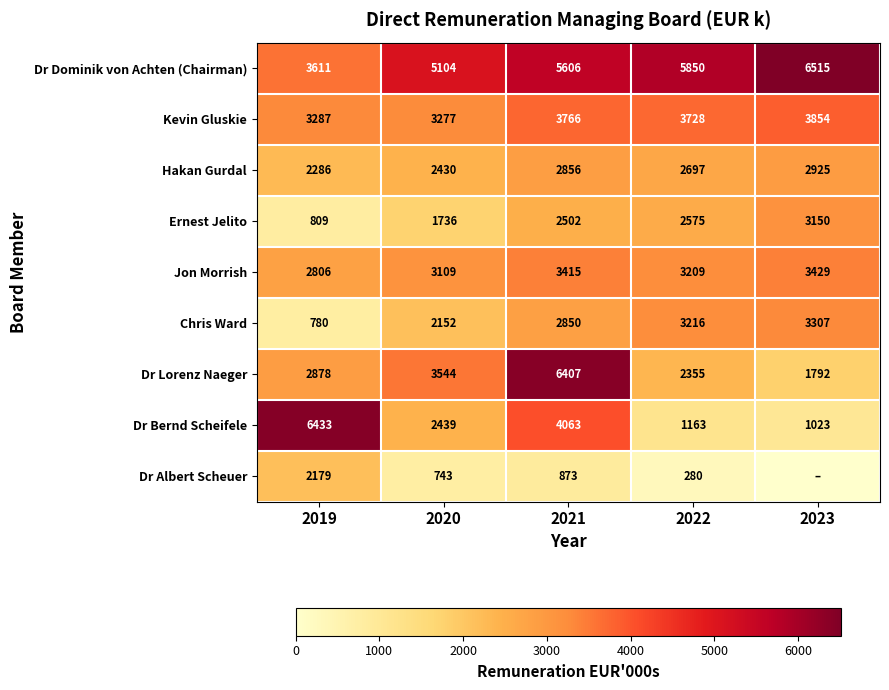

At which label does Dr Dominik von Achten (Chairman) reach its minimum?

2019